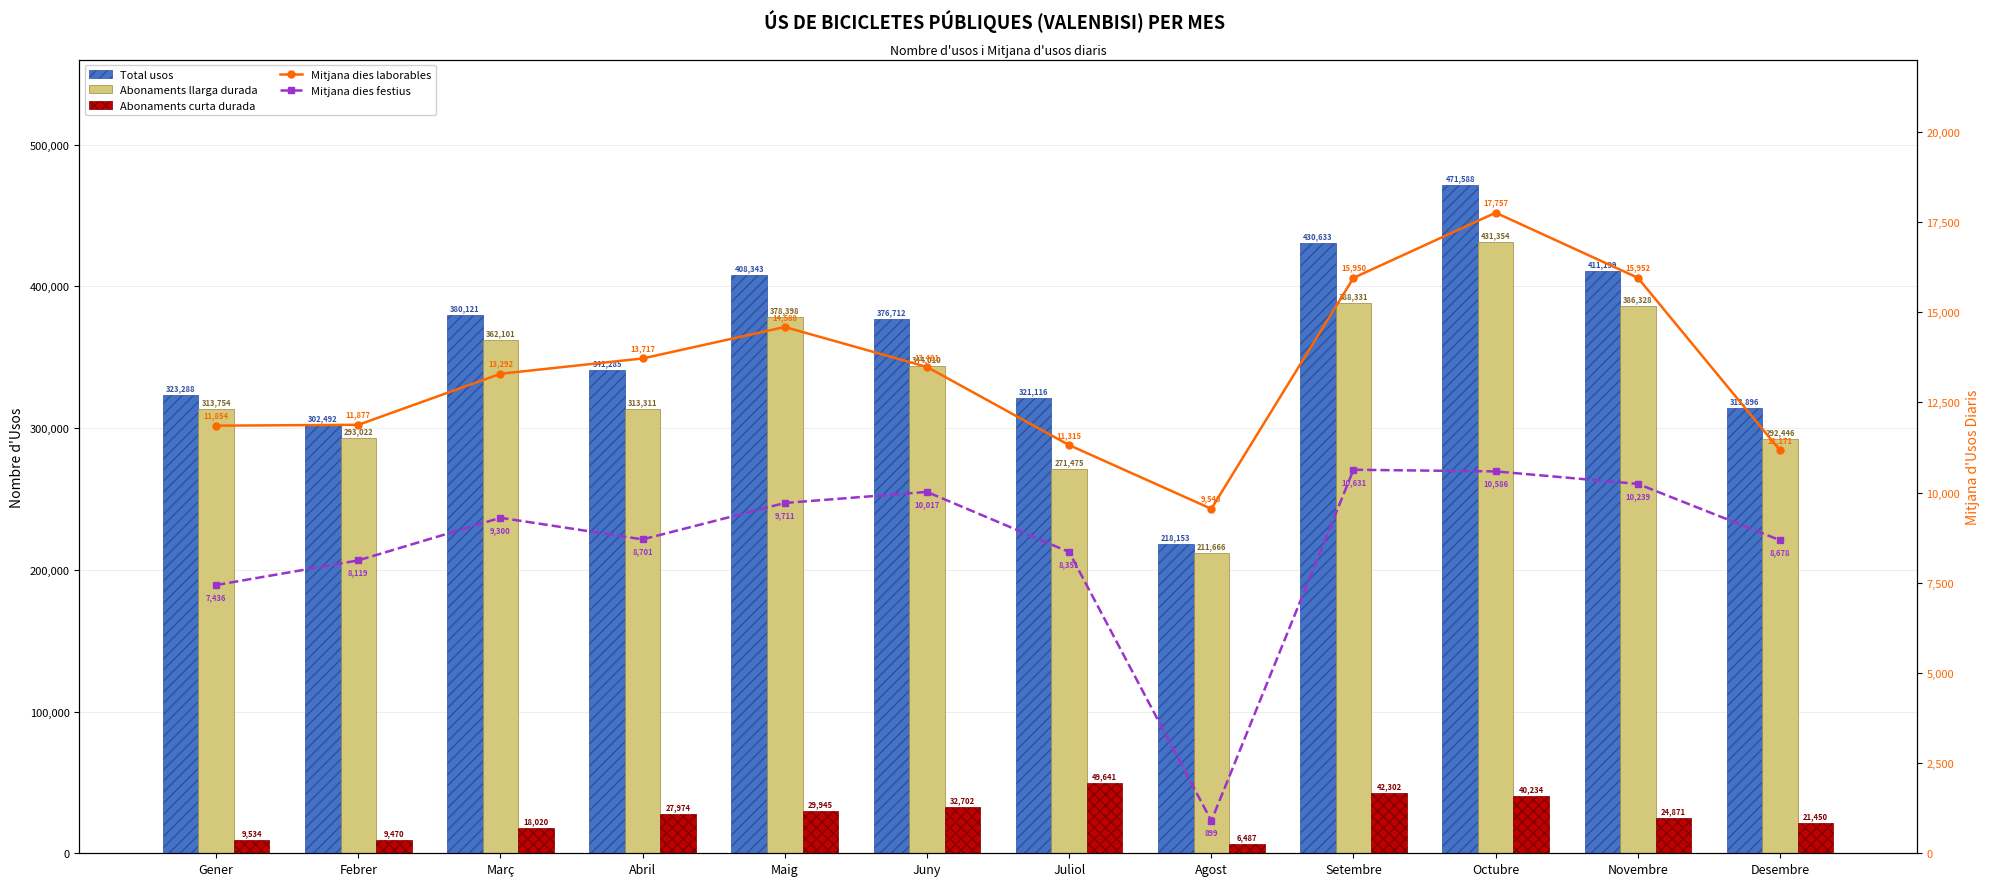

Which series has the widest spread of values?

Total usos